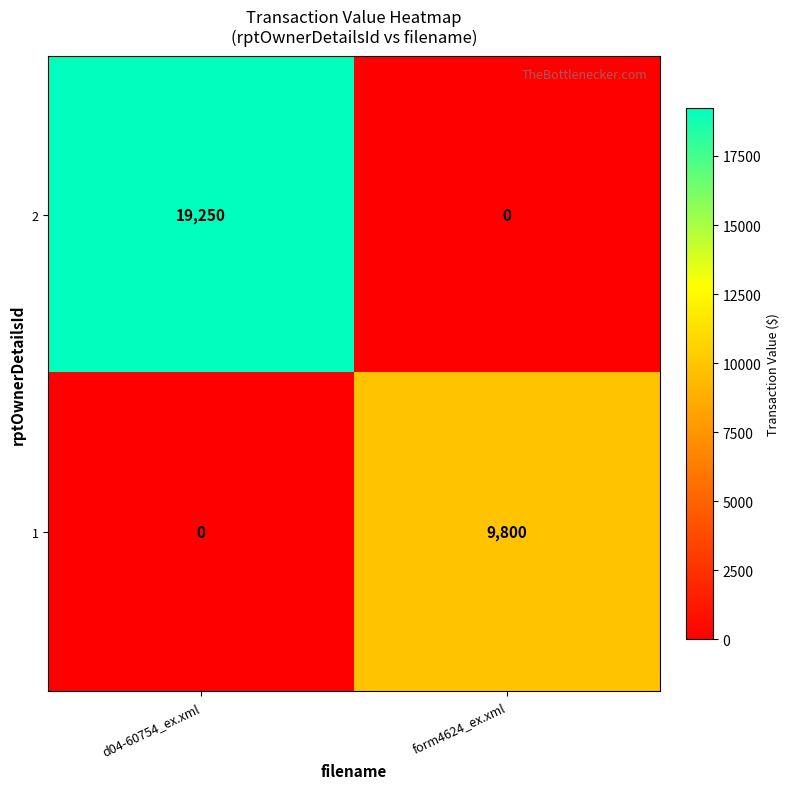

What is the sum of all 2 values?

19250